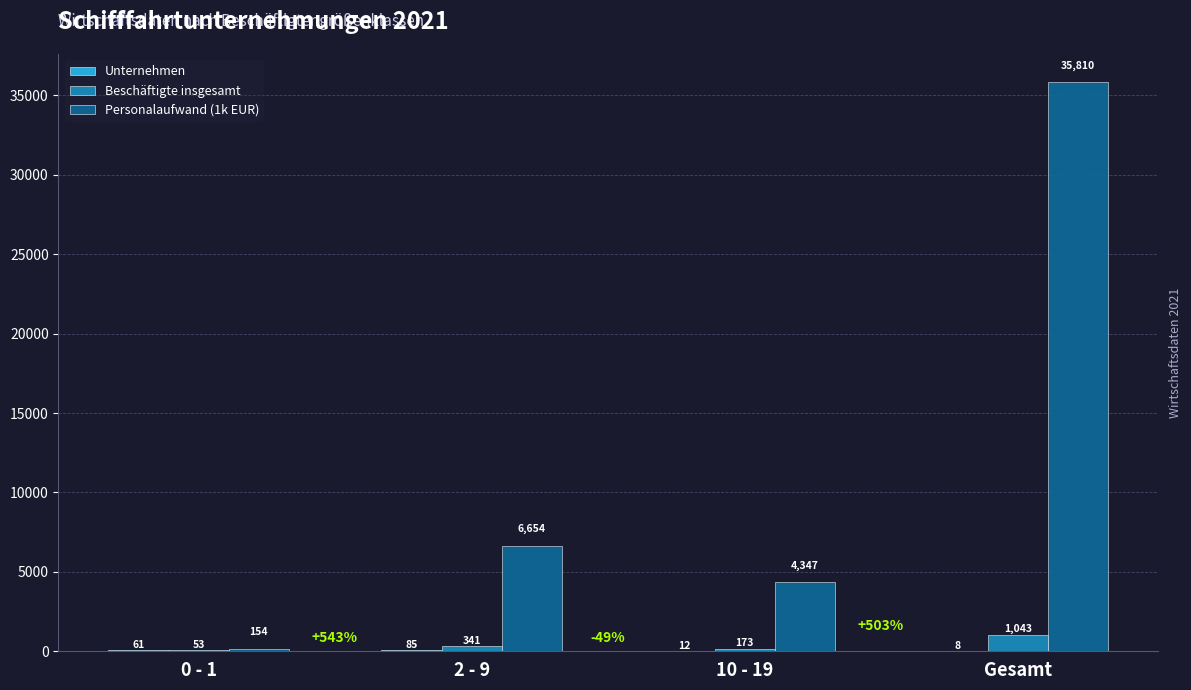

Is it true that Personalaufwand (1k EUR) equals 55379 at Gesamt?

False